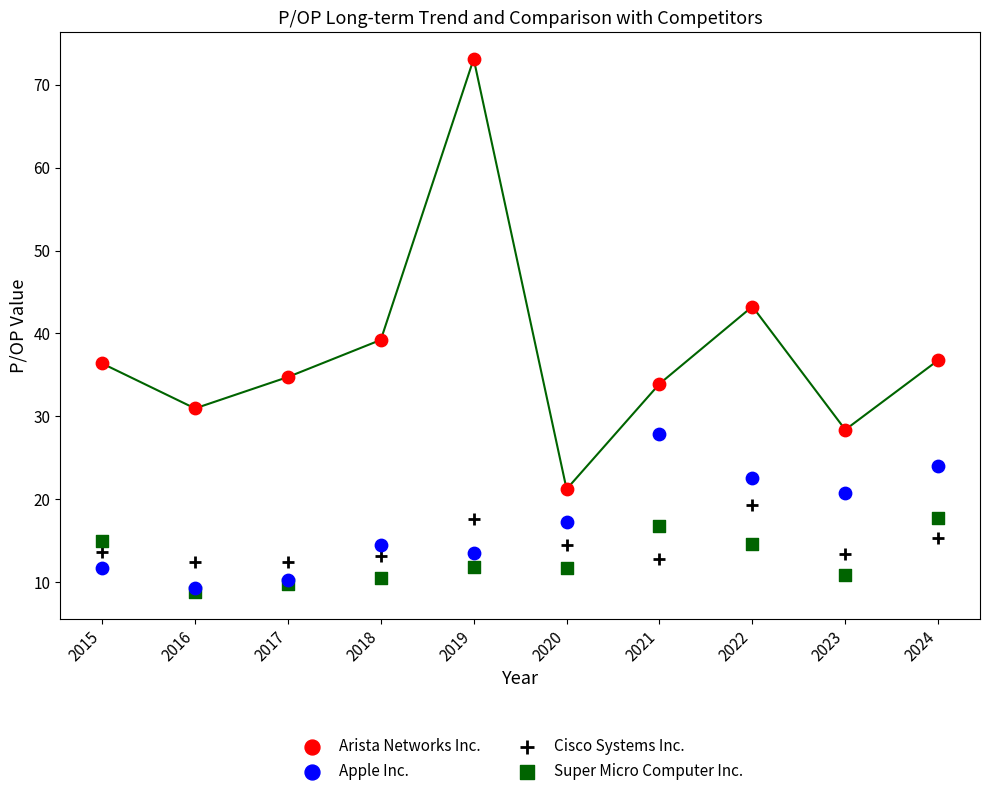

Which series contains the lowest Y value?

Super Micro Computer Inc.